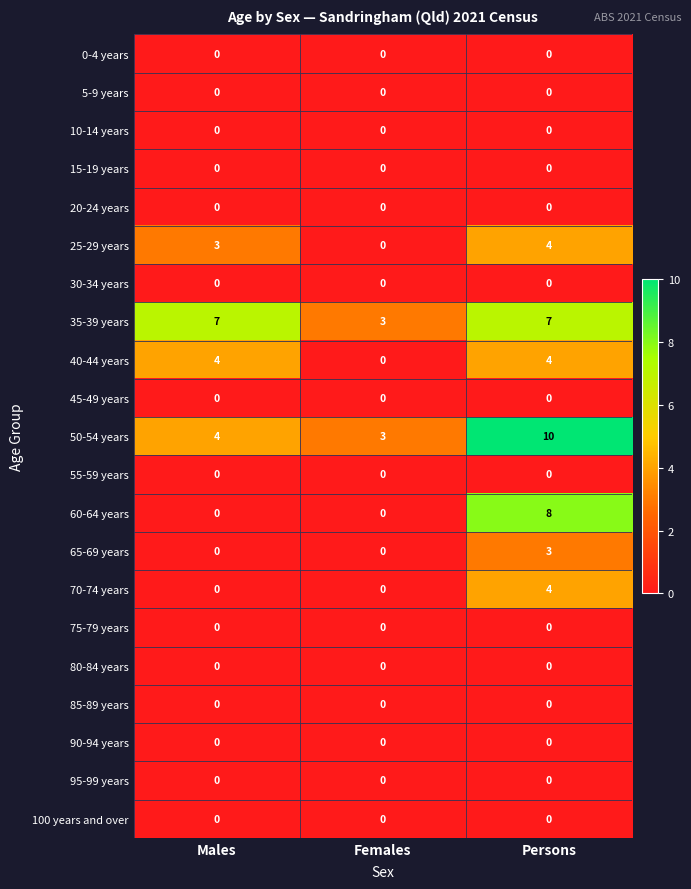

At which category is the sum across all series the highest?

Persons